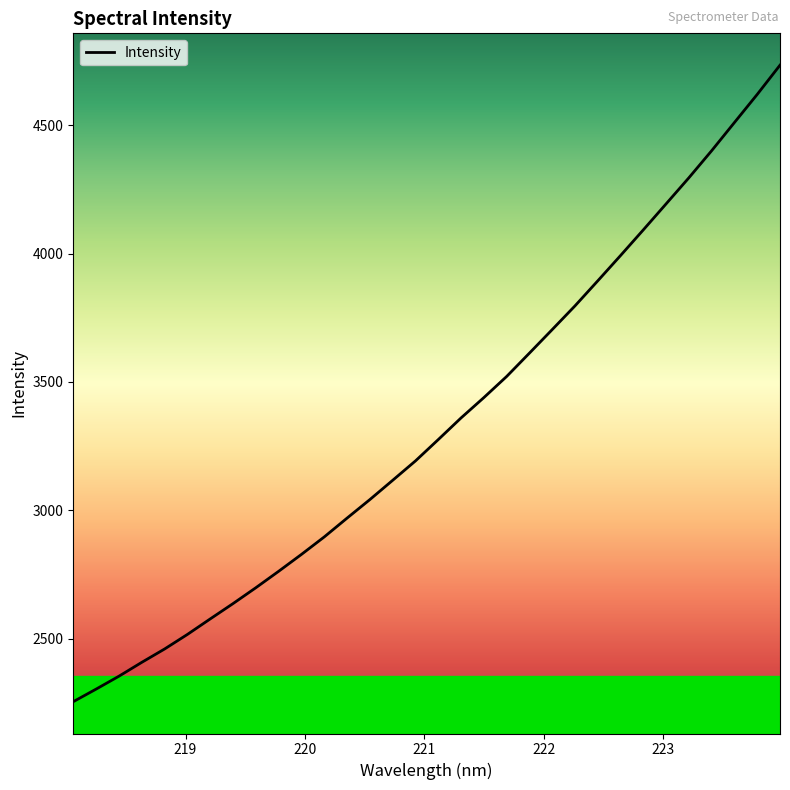

What is the greatest value displayed?

4733.8